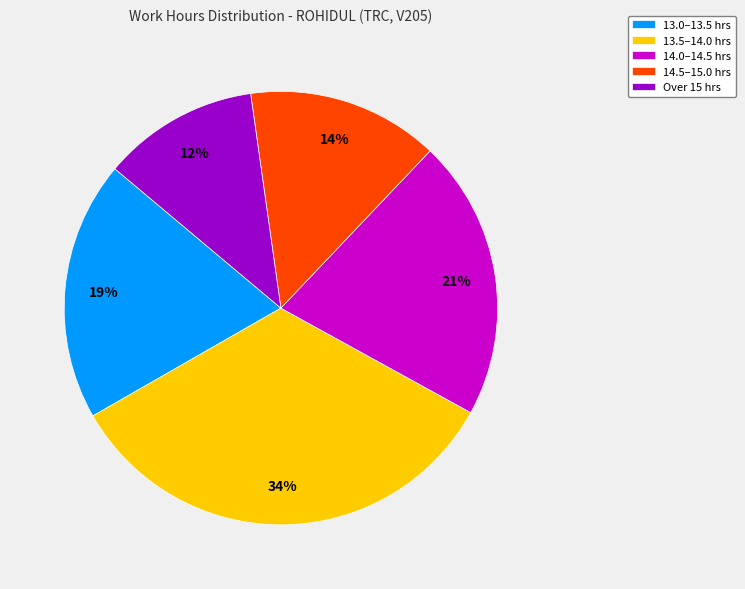

Is it true that Over 15 hrs is 17% of the pie?

False